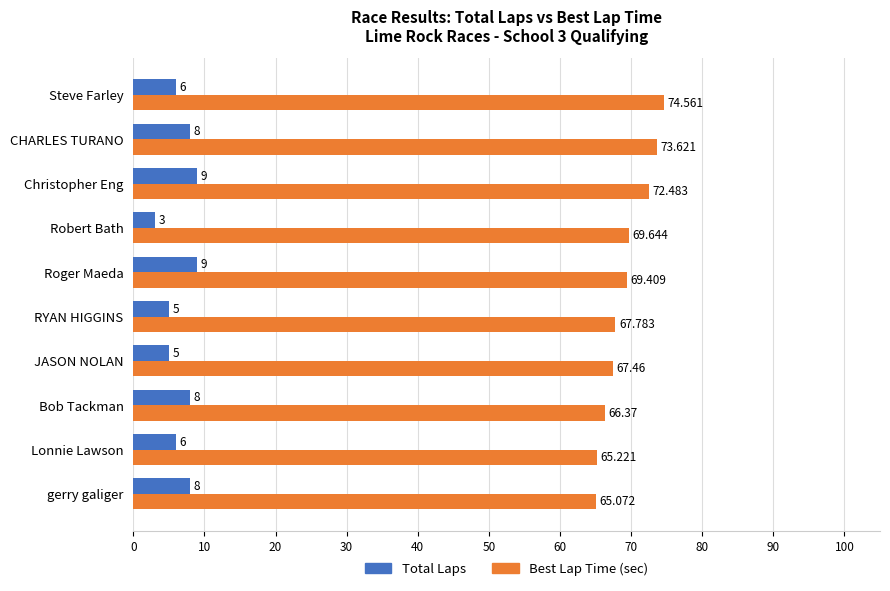

Where is Best Lap Time (sec) nearest to the value 69?

Roger Maeda